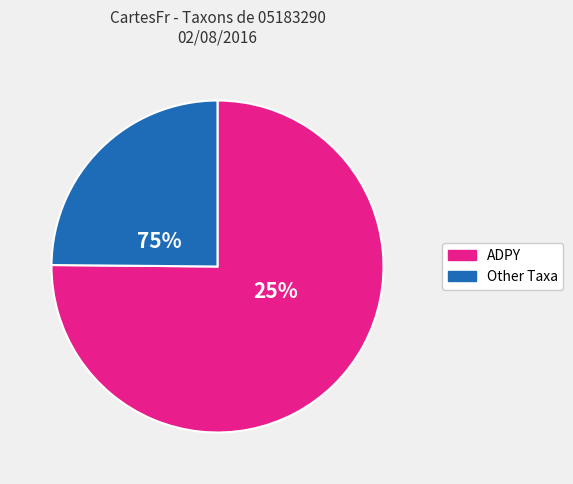

Does ADPY account for over 50% of the chart?

Yes